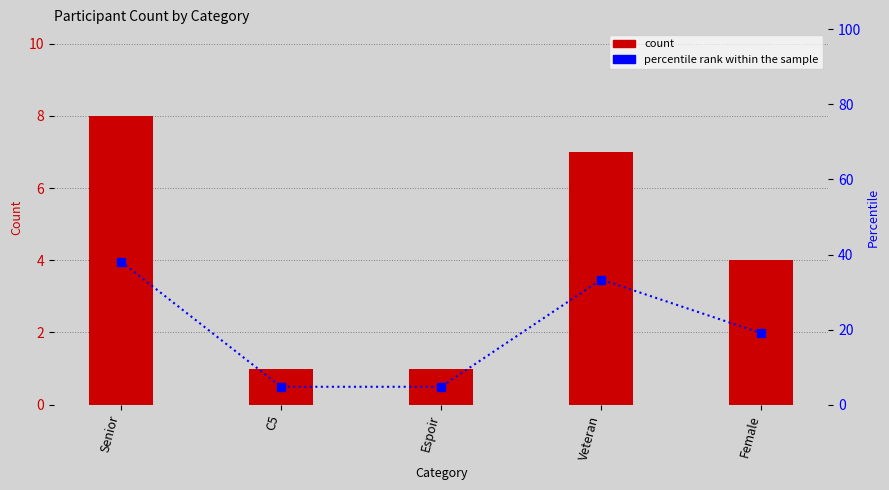

Reading left to right, extract all data points from this chart.

count: Senior=8.0	C5=1.0	Espoir=1.0	Veteran=7.0	Female=4.0
percentile rank within the sample: Senior=38.1	C5=4.8	Espoir=4.8	Veteran=33.3	Female=19.0